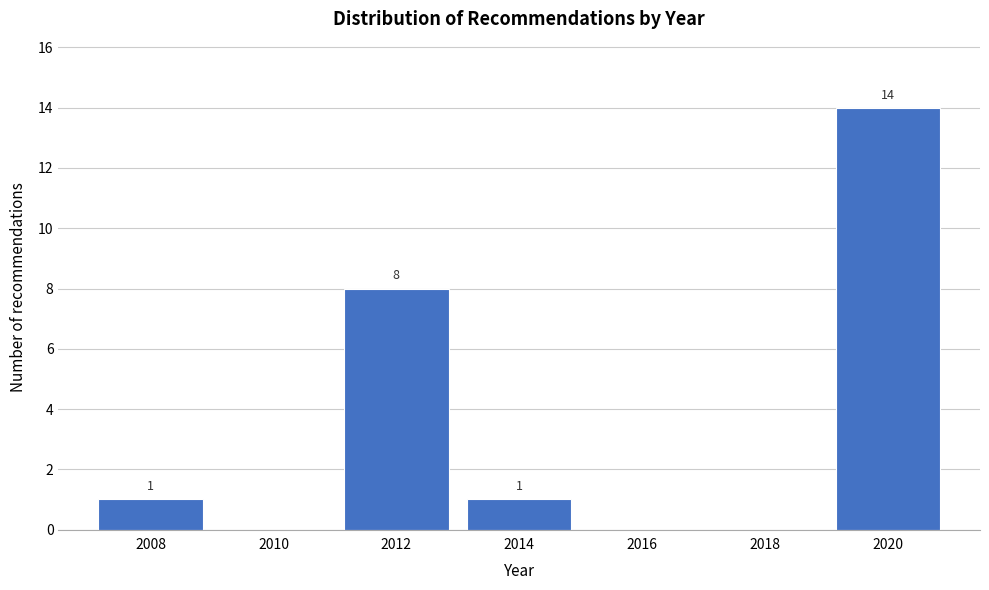

Reading left to right, what are all the values shown in this chart?

2008=1	2010=0	2012=8	2014=1	2016=0	2018=0	2020=14